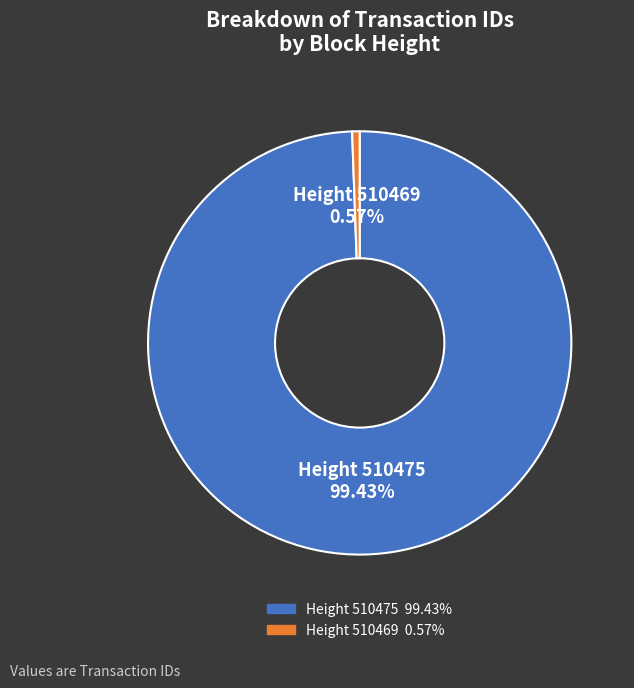

Which category has the biggest portion of the pie?

Height 510475